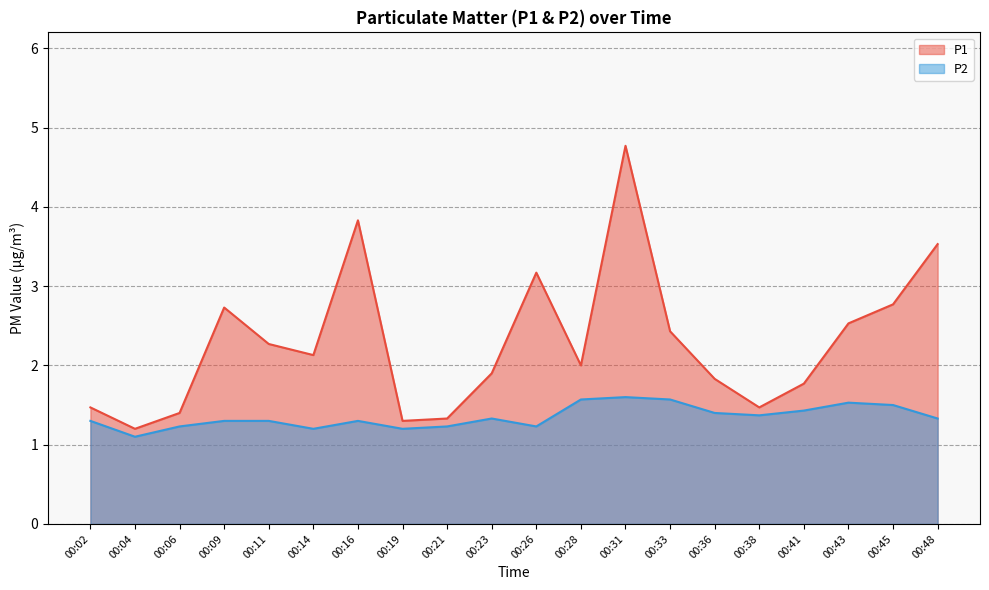

What is the value of the P1 point at the 11th from the left?

3.2